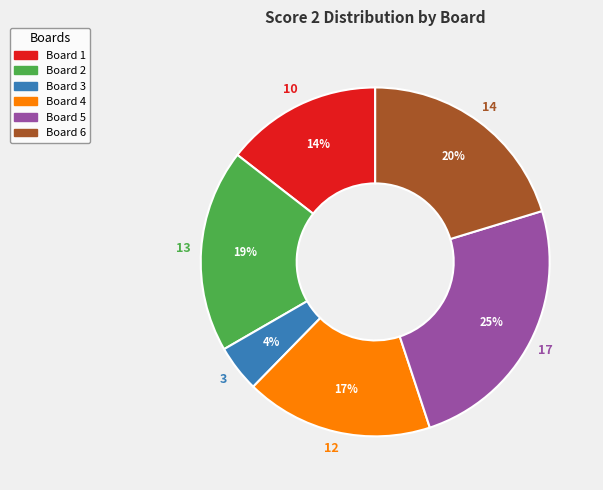

What percentage is the Board 1 slice, to the nearest percent?

14%